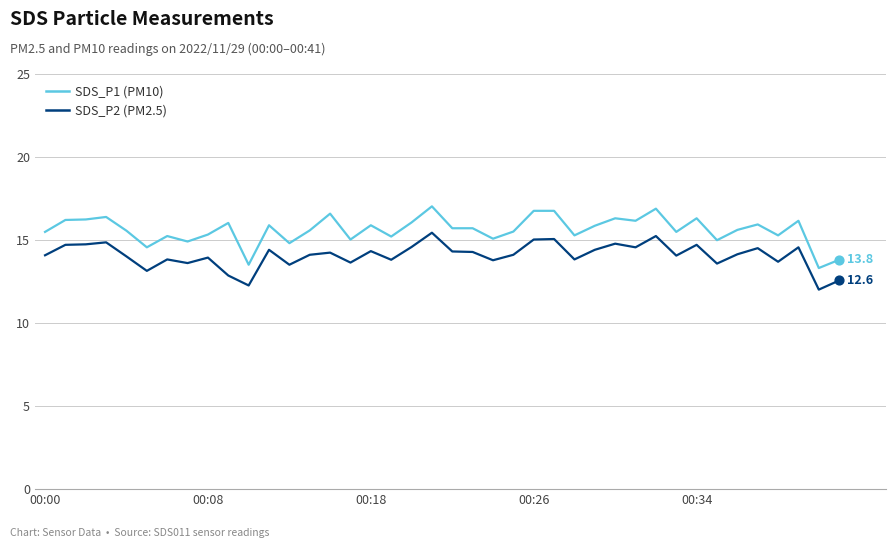

True or false: SDS_P1 (PM10) and SDS_P2 (PM2.5) cross at least once.

False